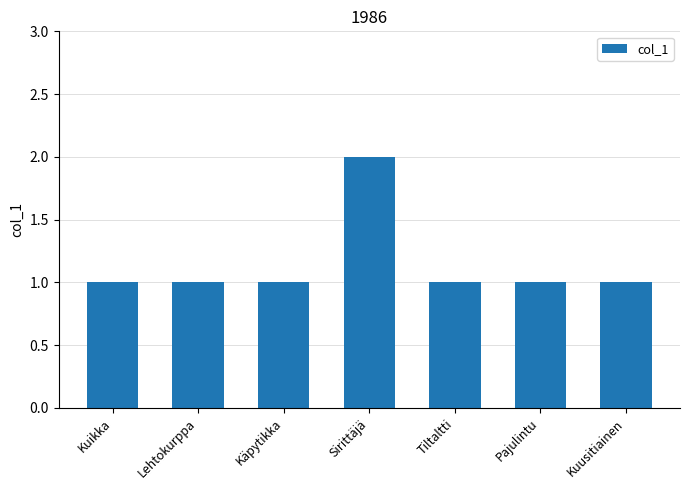

Is it true that the value at Kuusitiainen is 1?

True